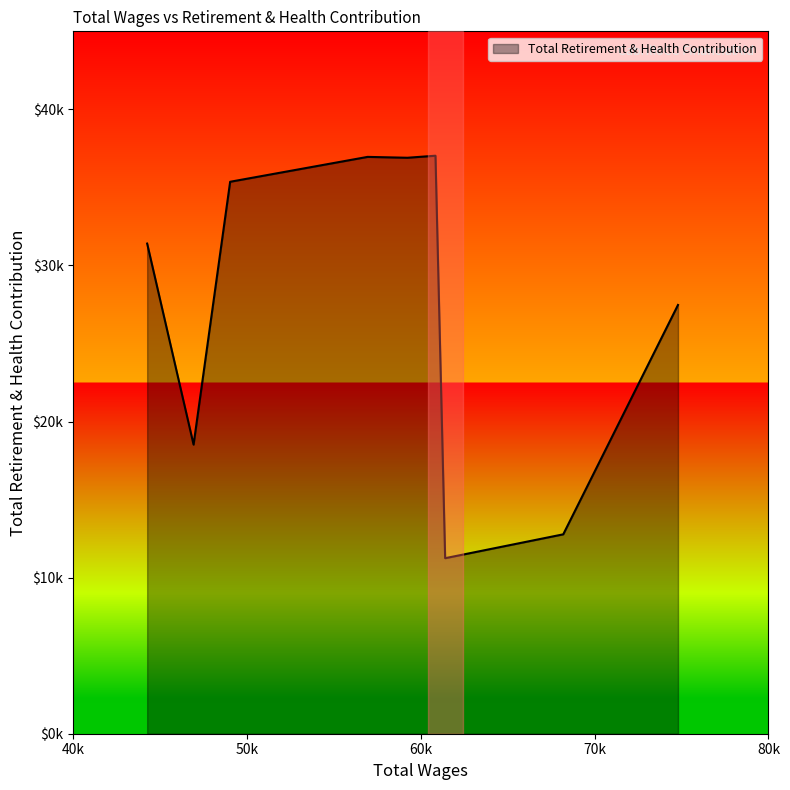

Is this an area chart (filled region under the line)?

Yes